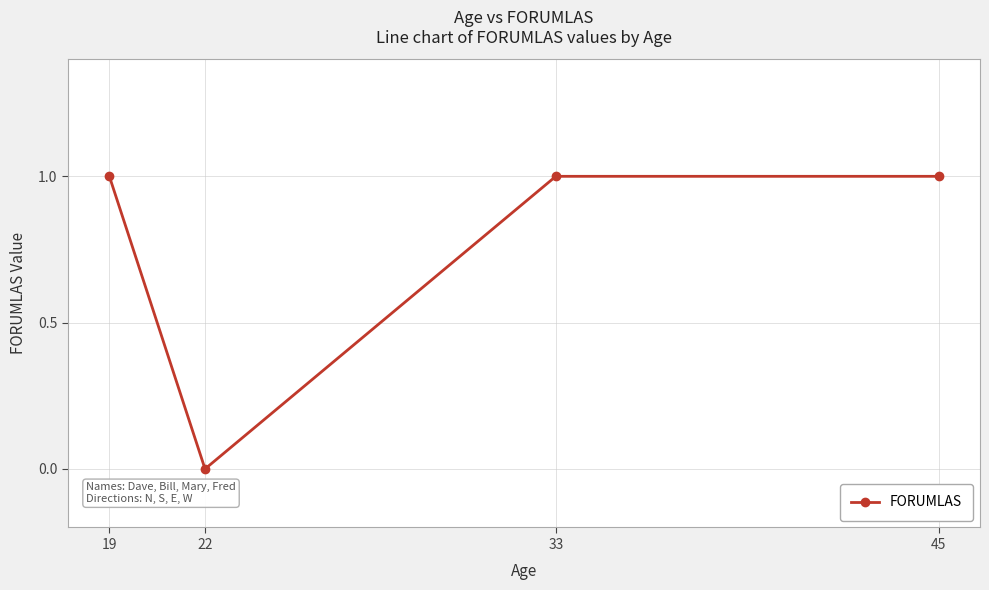

What is the difference between the values at 22 and 45?

1